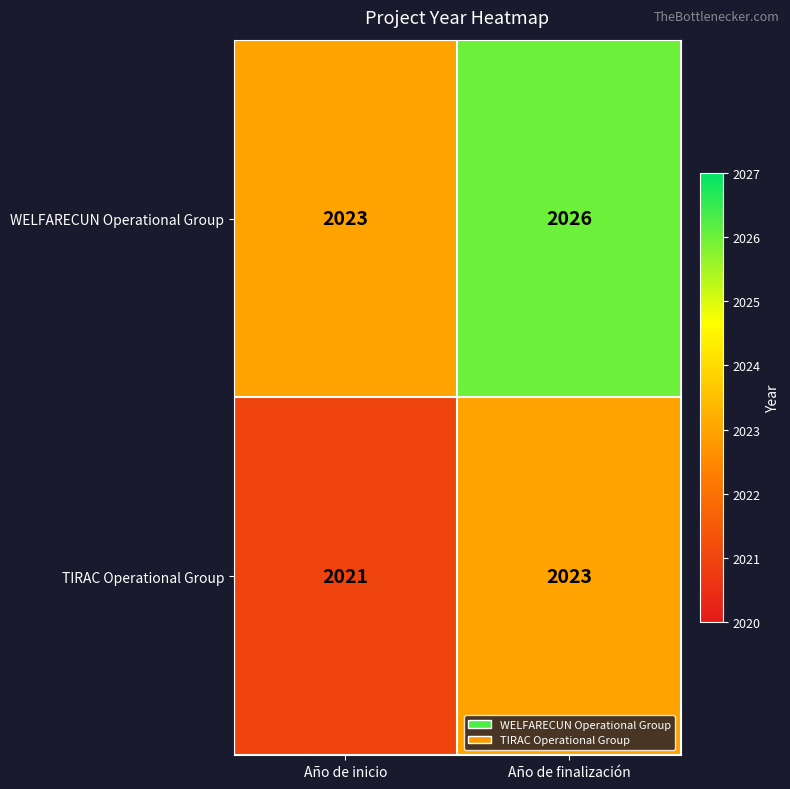

Reading left to right, extract all data points from this chart.

WELFARECUN Operational Group: 2023	2026
TIRAC Operational Group: 2021	2023